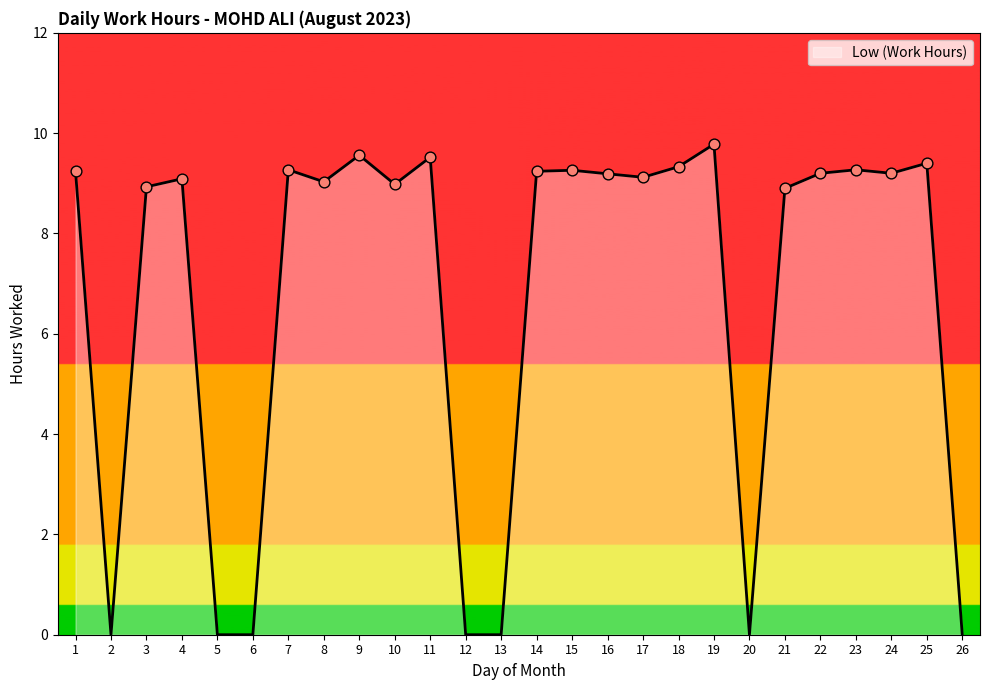

What is the change in value from 5 to 15?

+9.3